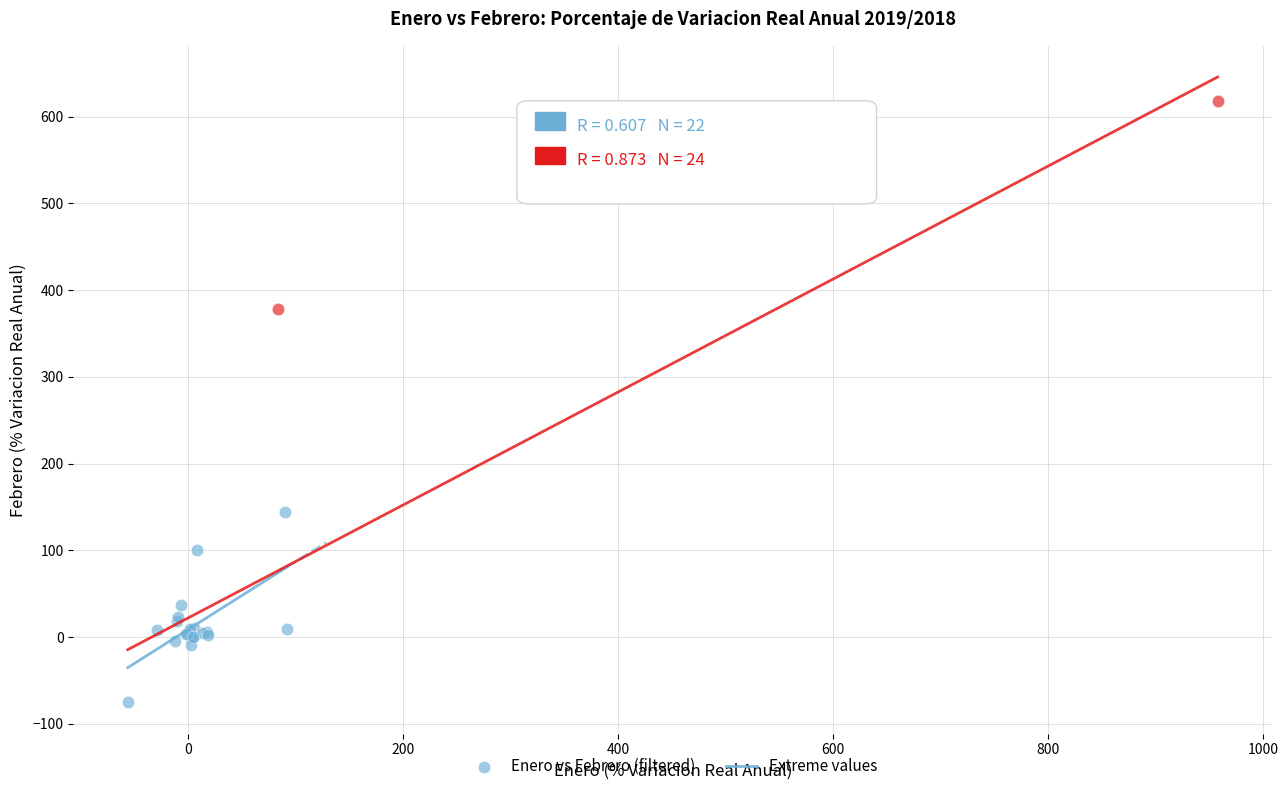

Which series contains the highest Y value?

Extreme values